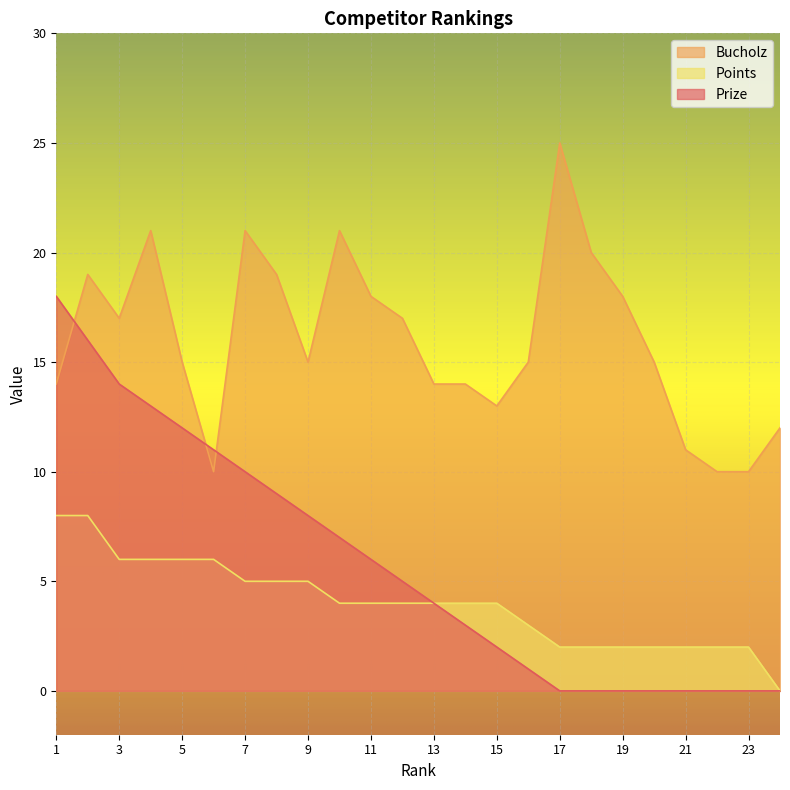

At how many categories does at least one series exceed 1?

24